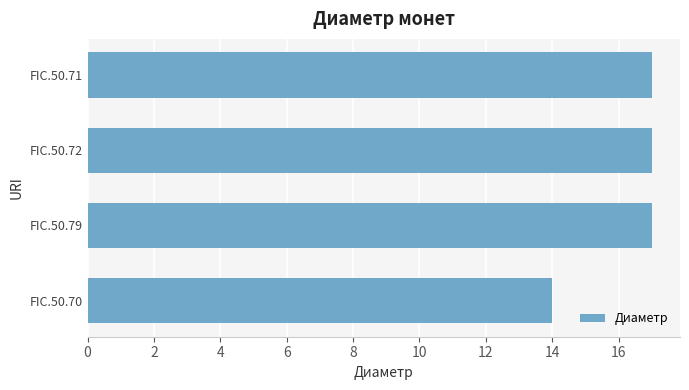

What is the ratio of the value at FIC.50.70 to the value at FIC.50.72?

0.8